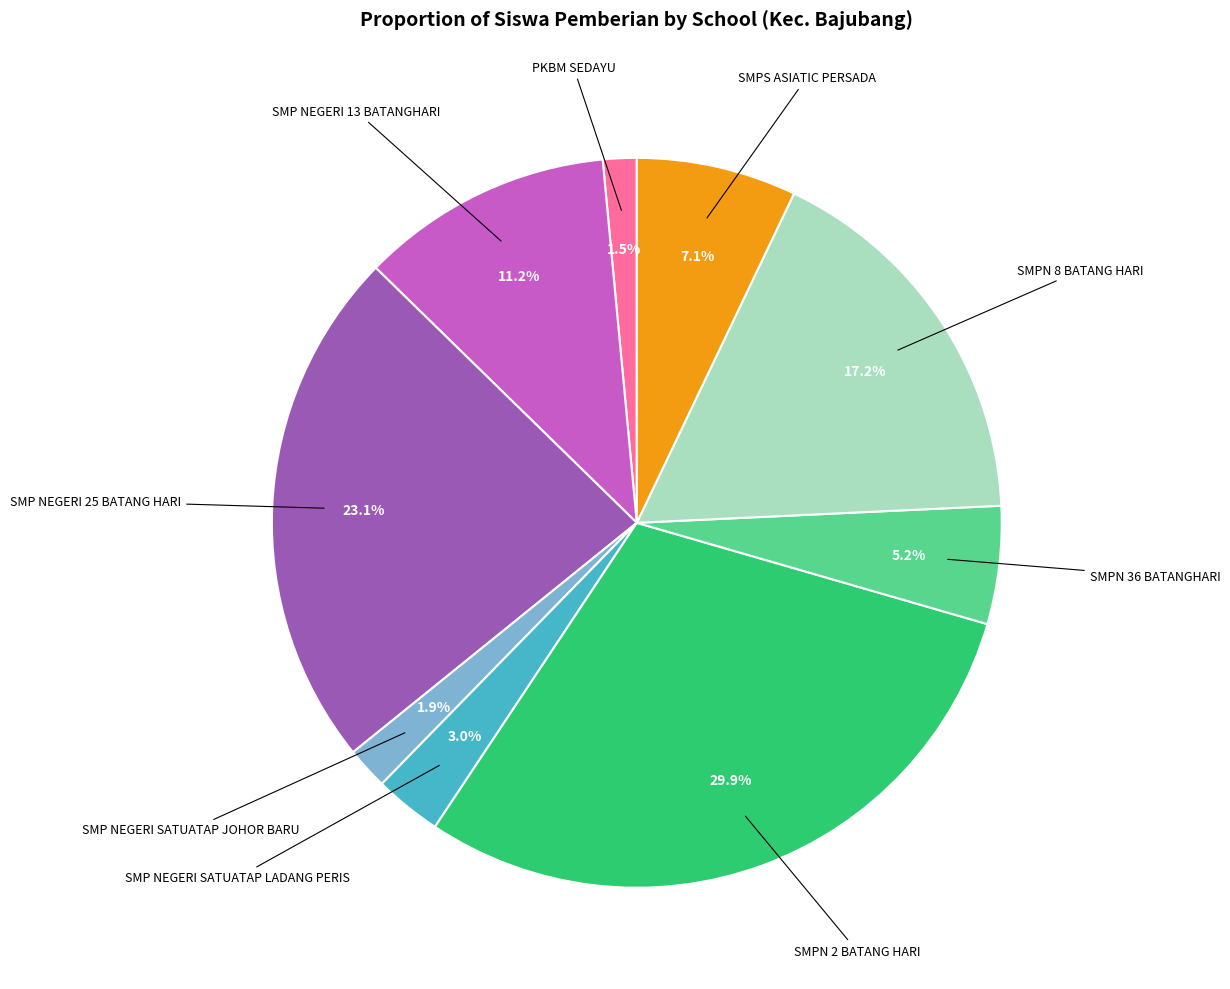

To the nearest percent, what is the average slice percentage?

11%